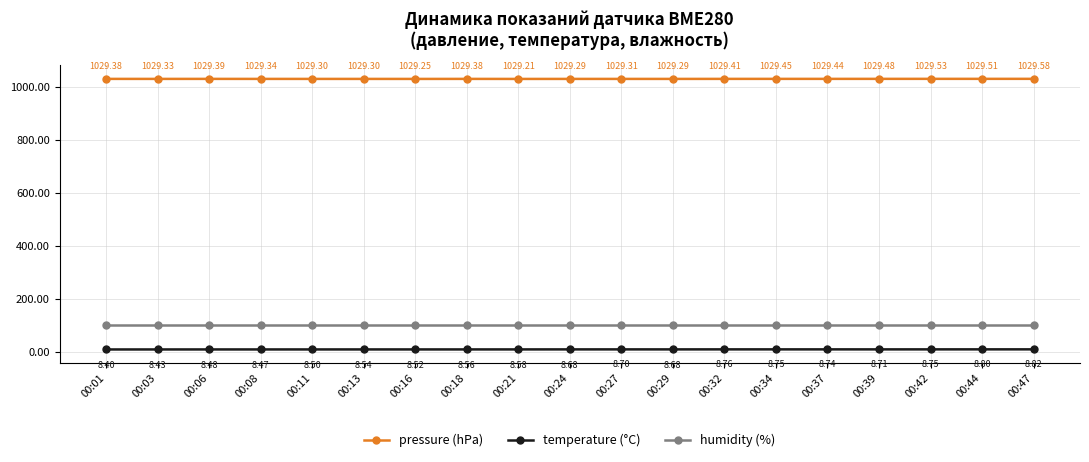

What is the sum of the humidity (%) values at 00:34 and 00:13?

200.0